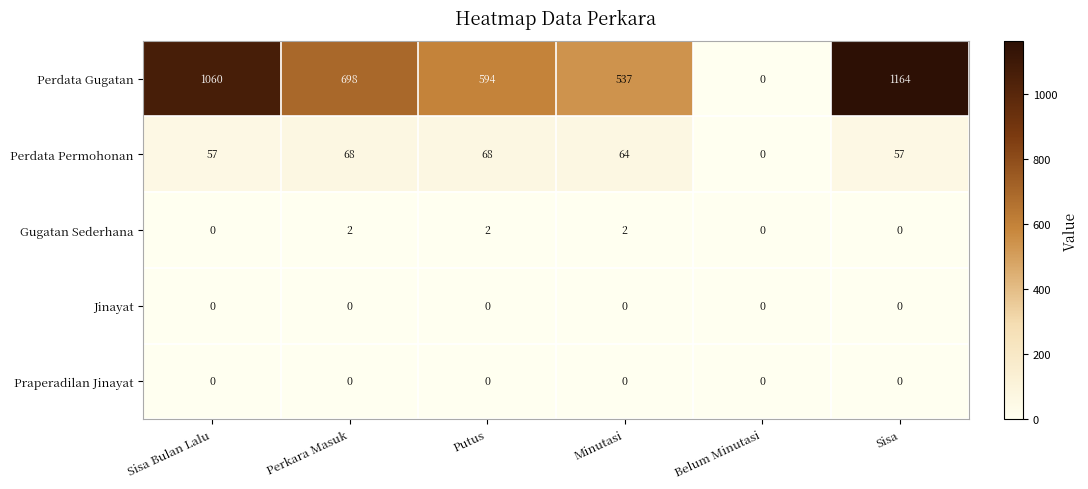

What is the average value of the Perdata Gugatan series?

676